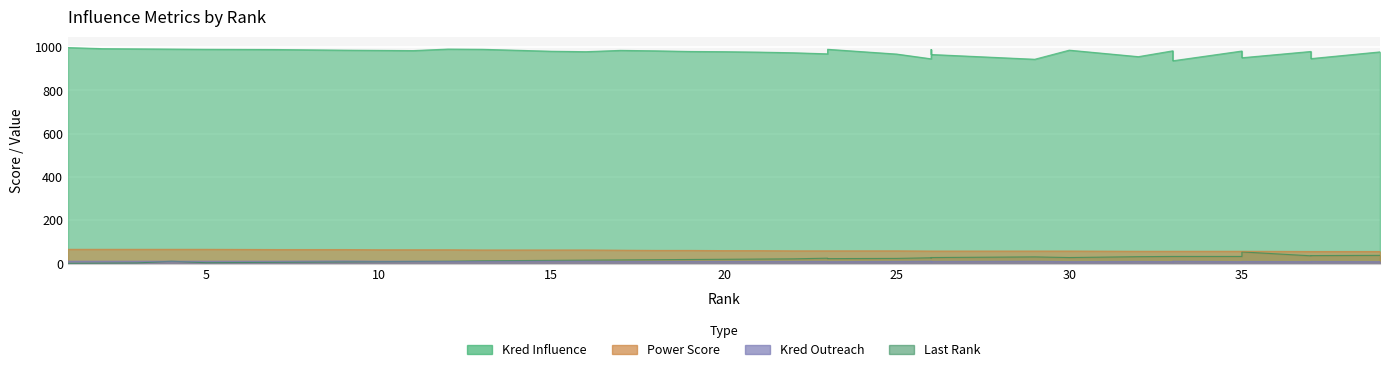

True or false: power score has more than 0 points higher than both neighbors.

False